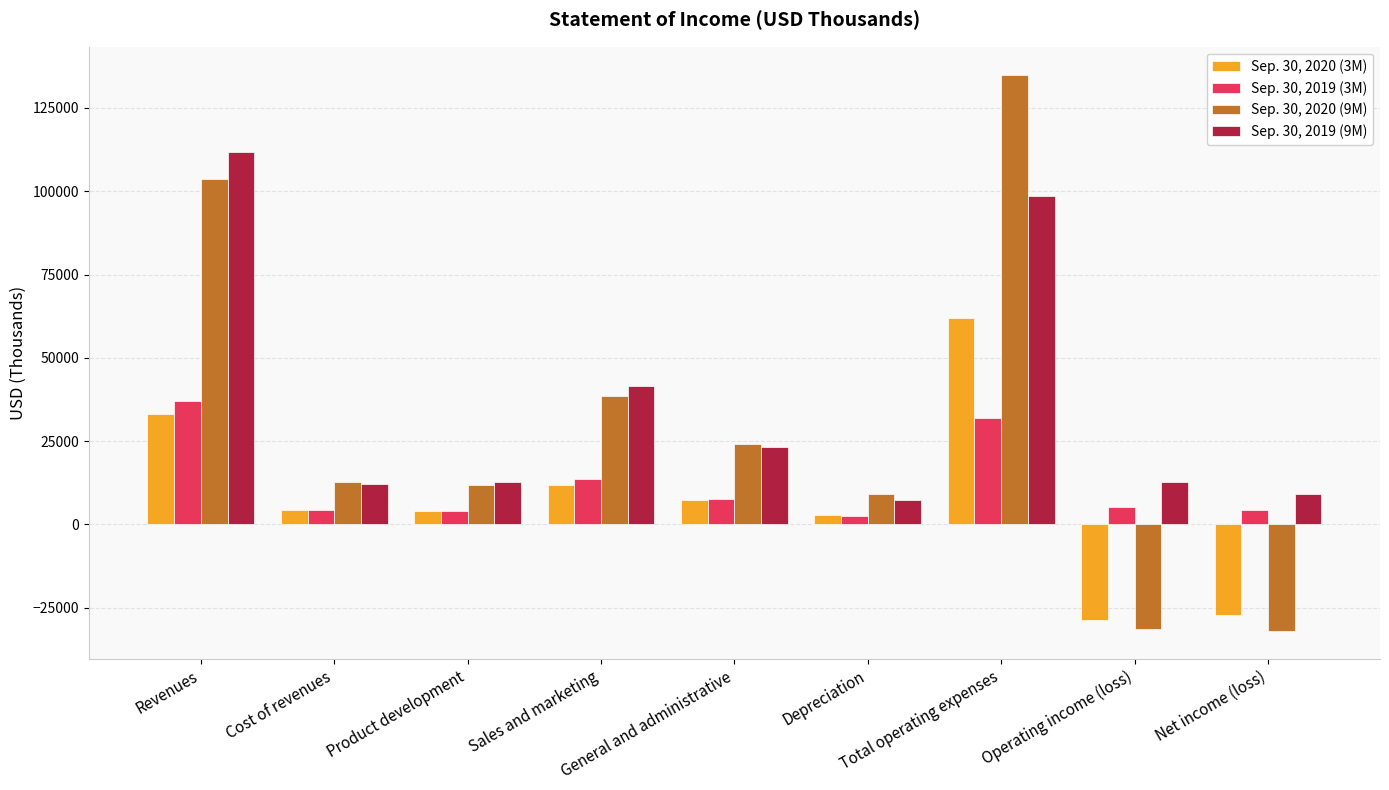

Which series has the widest spread of values?

Sep. 30, 2020 (9M)